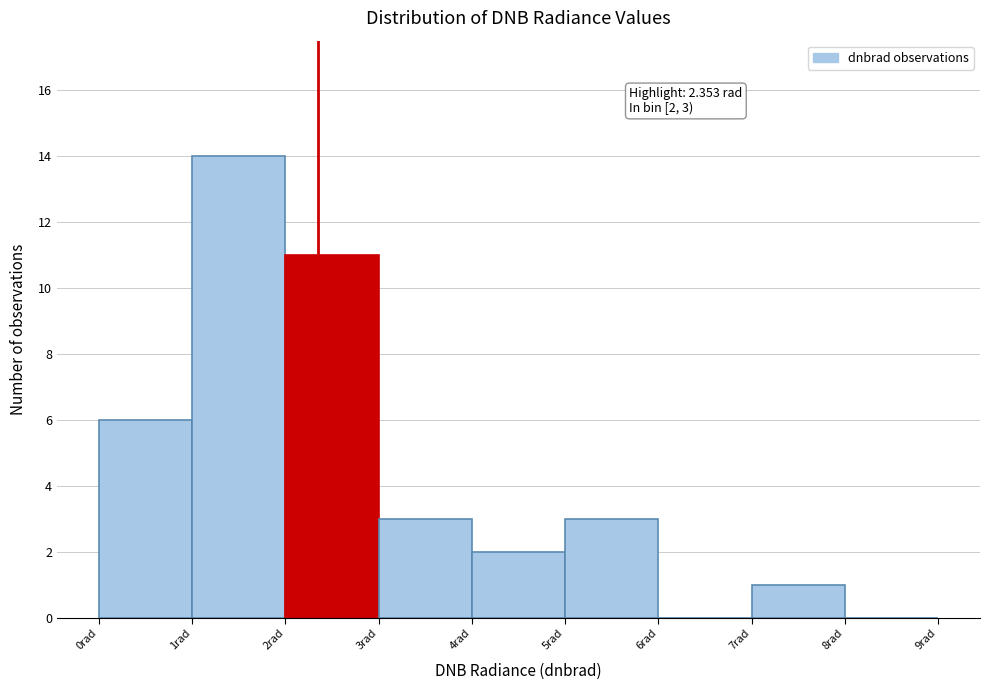

Over which range of the x-axis is the bar tallest?

1 to 2